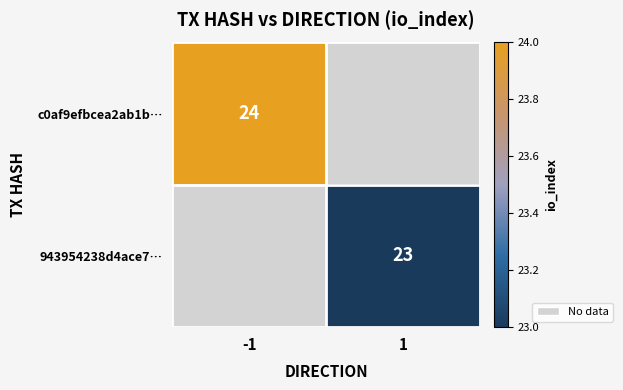

Is the value of c0af9efbcea2ab1b… at -1 greater than the value of 943954238d4ace7… at 1?

Yes